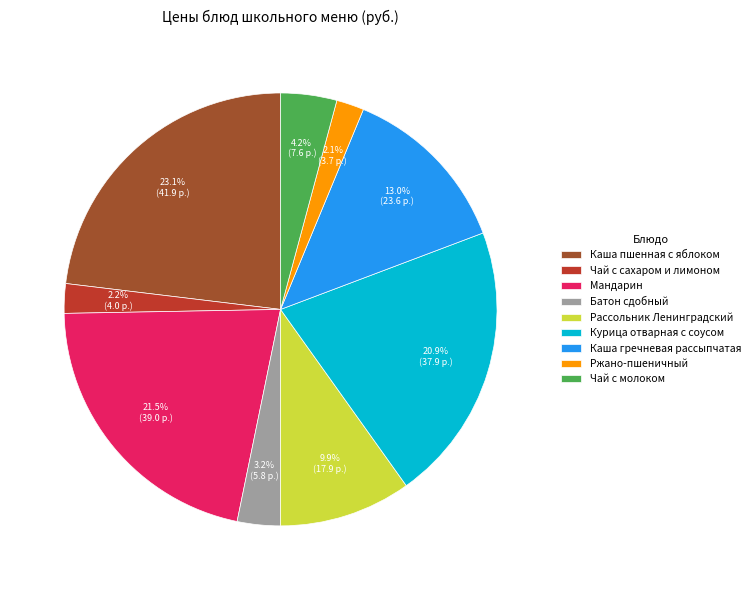

How many slices are in this pie chart?

9